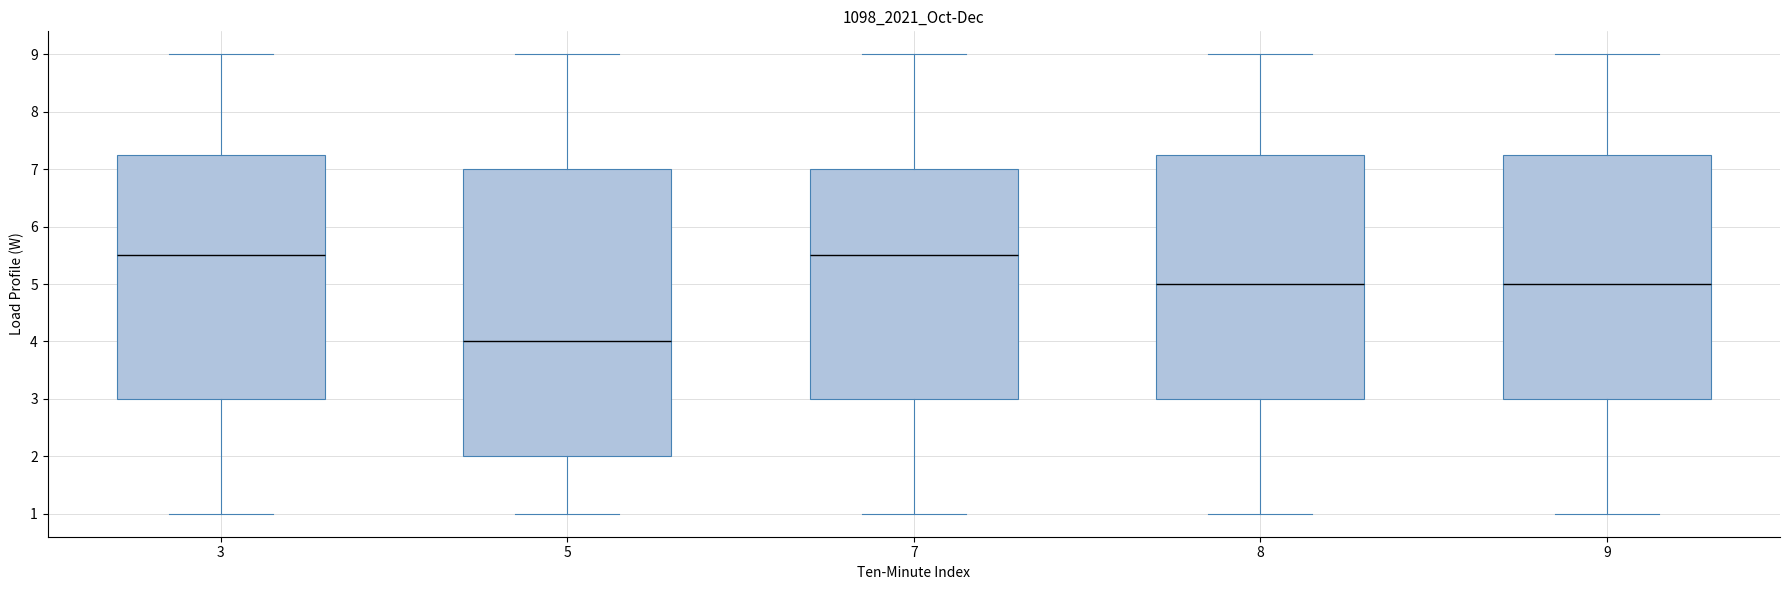

Reading left to right, read every box against the y-axis: the position of its median line, the range the box covers, and the ends of its whiskers. The values are not printed on the chart, so give them approximately, as read against the axis.

3: median 5.5, box 3.0 to 7.3, whiskers 1.0 to 9.0
5: median 4.0, box 2.0 to 7.0, whiskers 1.0 to 9.0
7: median 5.5, box 3.0 to 7.0, whiskers 1.0 to 9.0
8: median 5.0, box 3.0 to 7.3, whiskers 1.0 to 9.0
9: median 5.0, box 3.0 to 7.3, whiskers 1.0 to 9.0